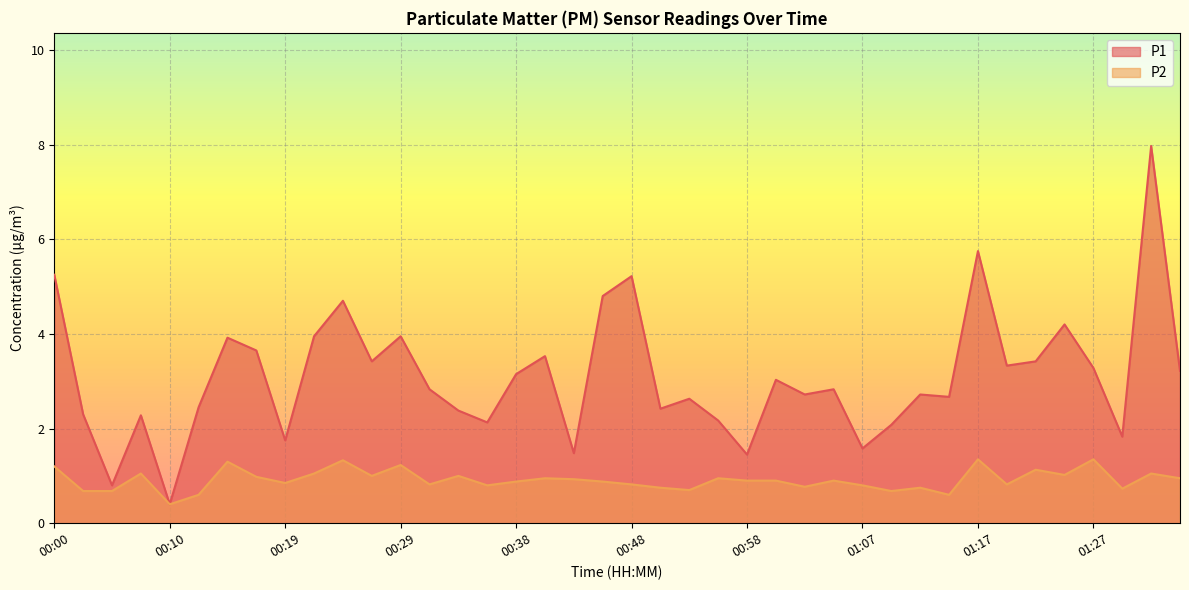

Rank the series by their average value, from lowest to highest.

P2, P1